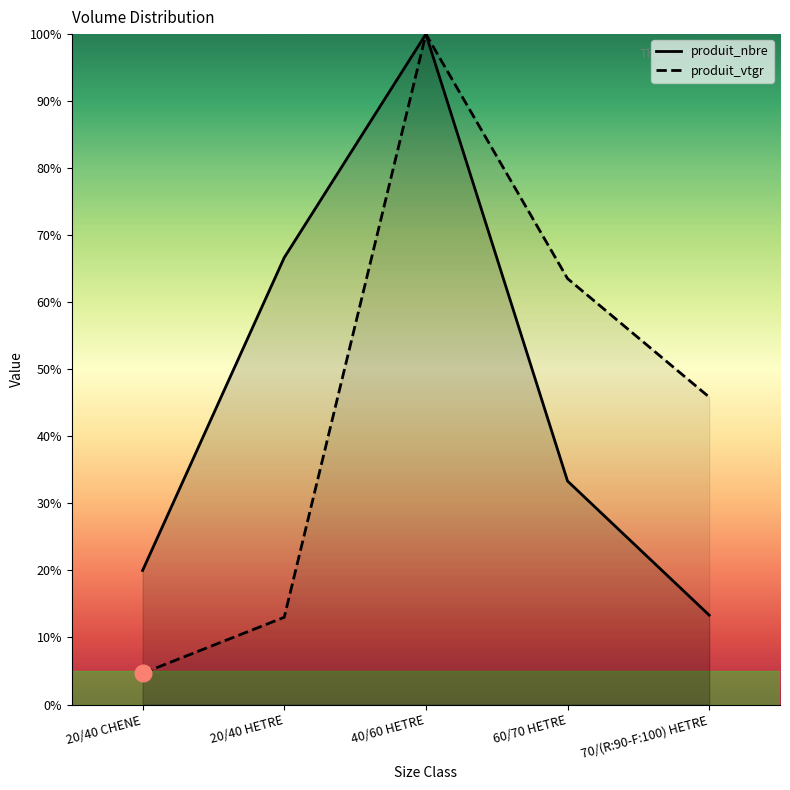

Is it true that produit_nbre equals 166.9 at 40/60 HETRE?

False